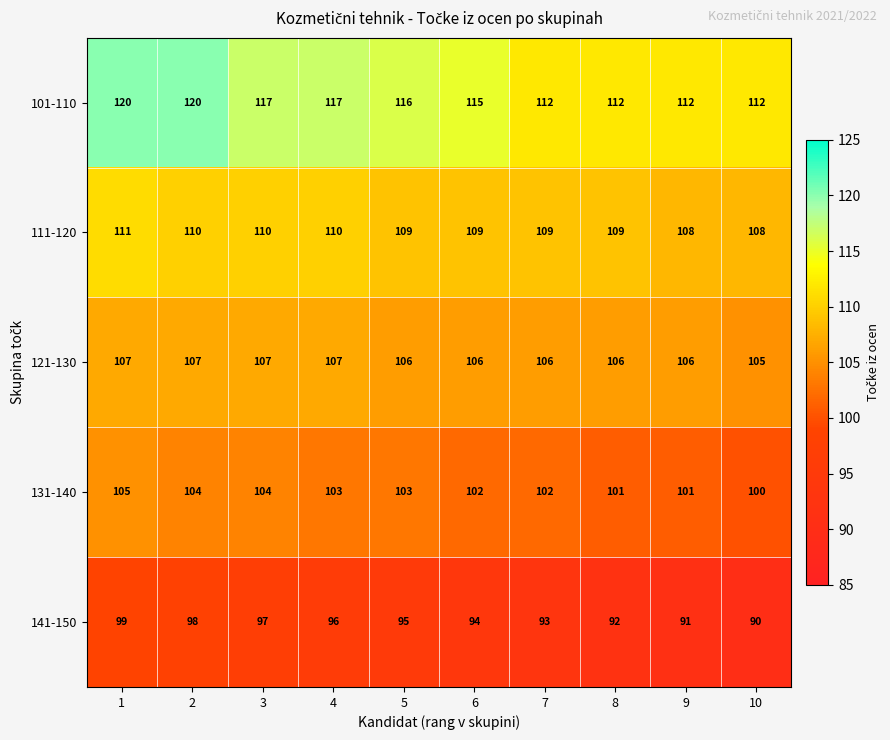

At which label does 121-130 reach its minimum?

10